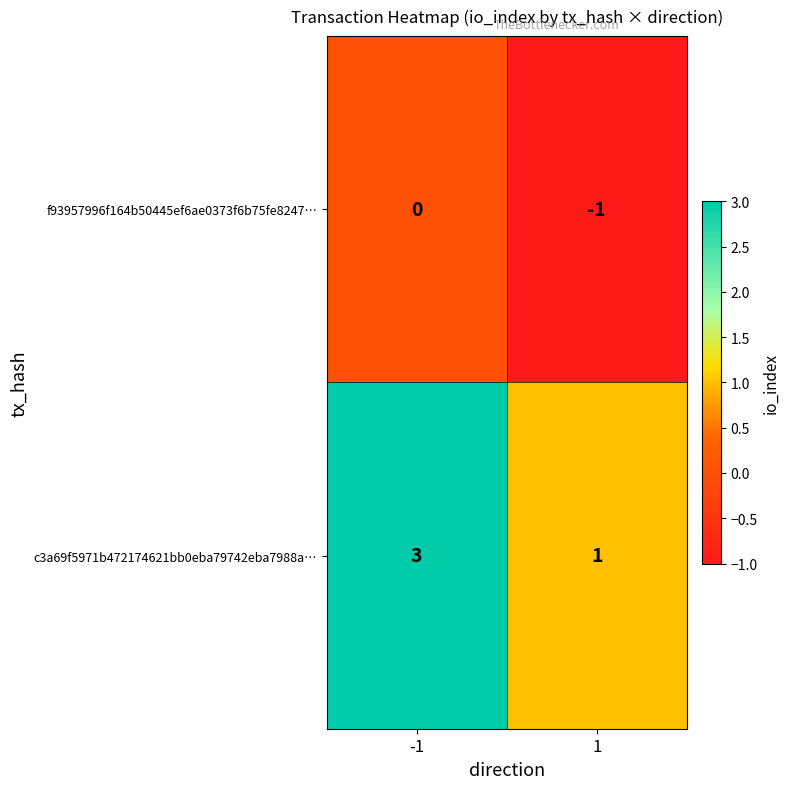

What is the greatest value displayed?

3